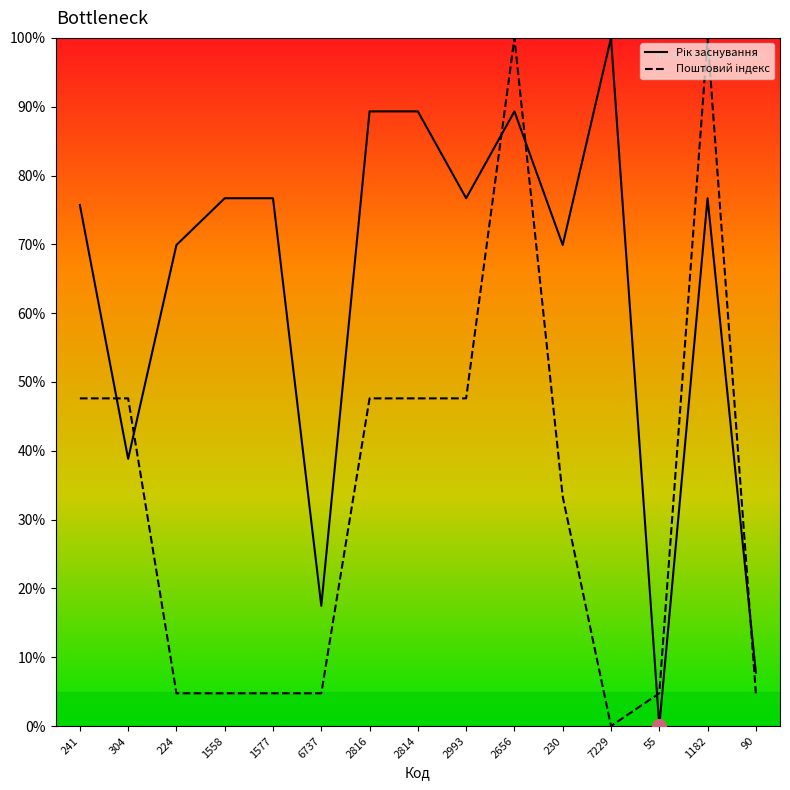

Which series ends up on top after the final intersection of Поштовий індекс (місцезнаходження) and Рік заснування?

Рік заснування